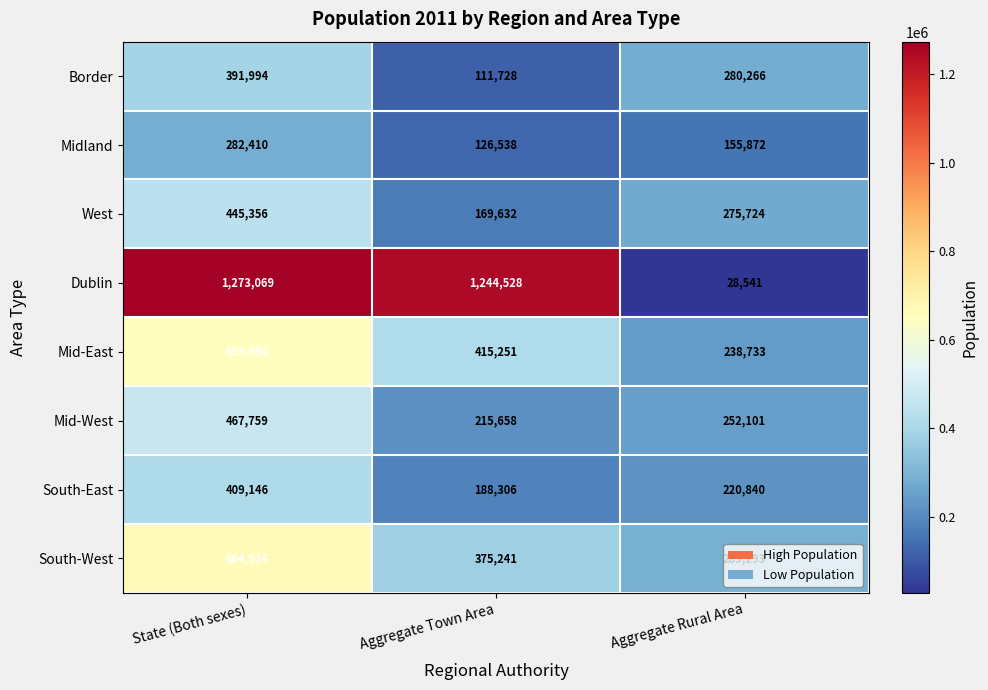

What is the difference between the highest and lowest values at Aggregate Town Area?

1132800